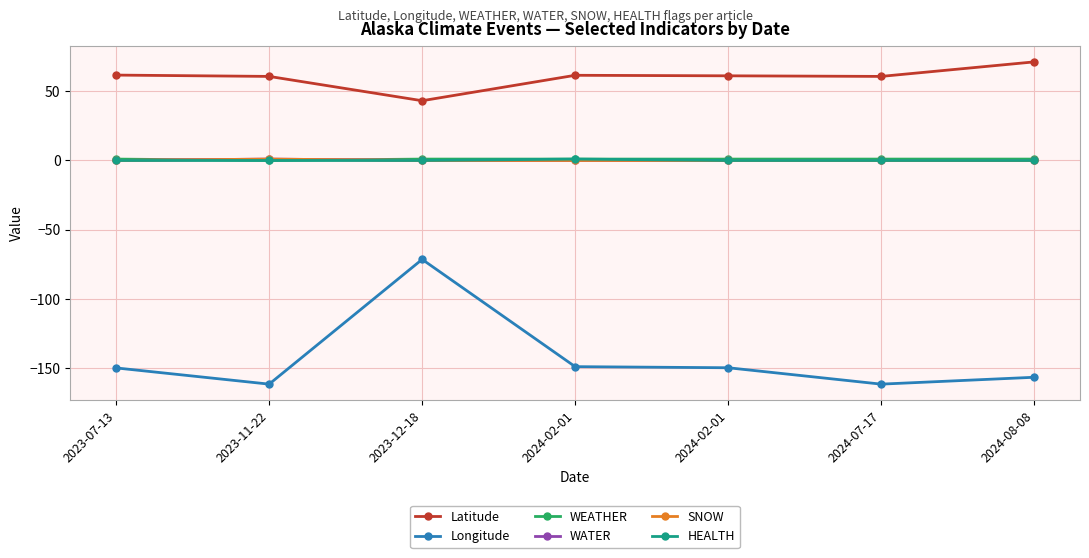

Does the chart have visible grid lines?

Yes